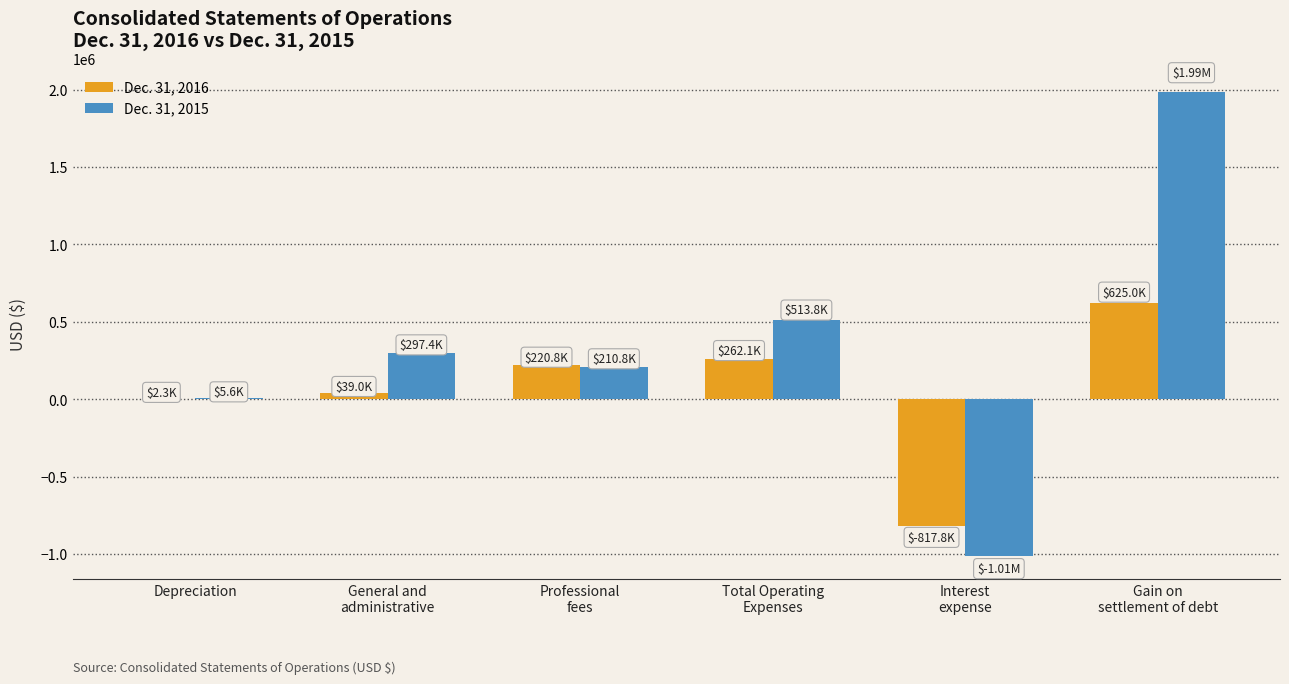

Which series has the largest range (max minus min)?

Dec. 31, 2015